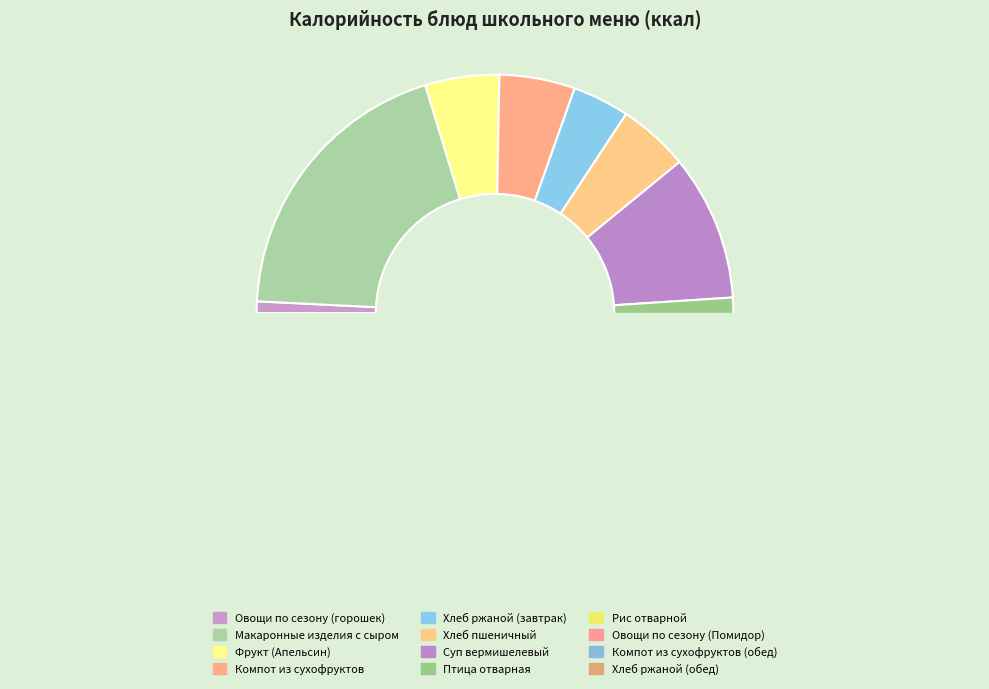

To the nearest percent, what is the average slice percentage?

8%